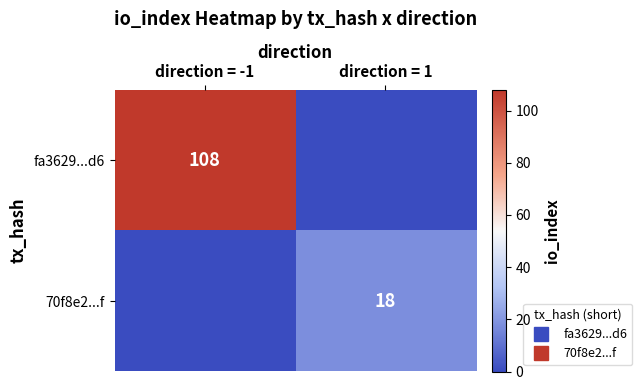

Which category has the highest value across all series?

direction = -1